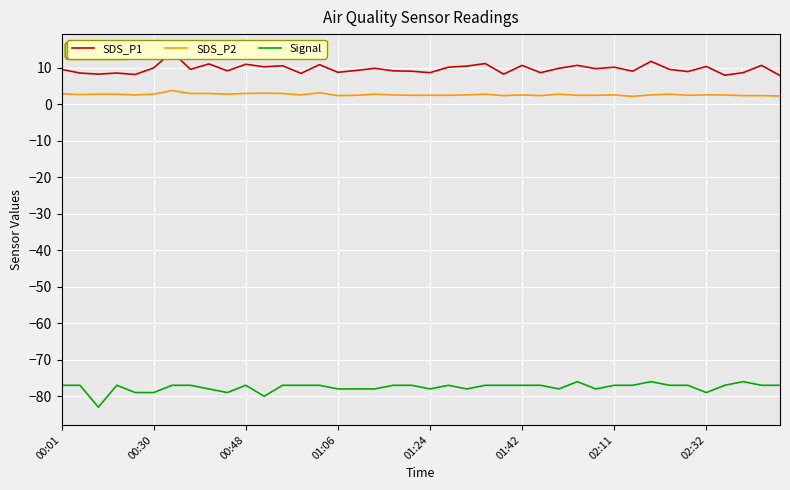

What is the lowest value of the Signal series?

-83.0